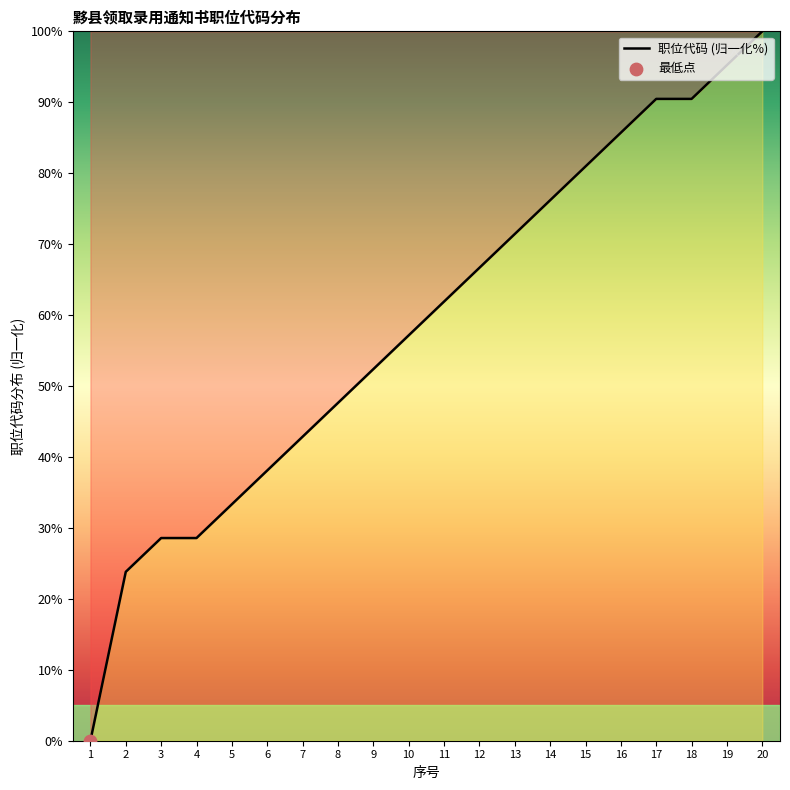

What is the change in value from 5 to 9?

+19.0